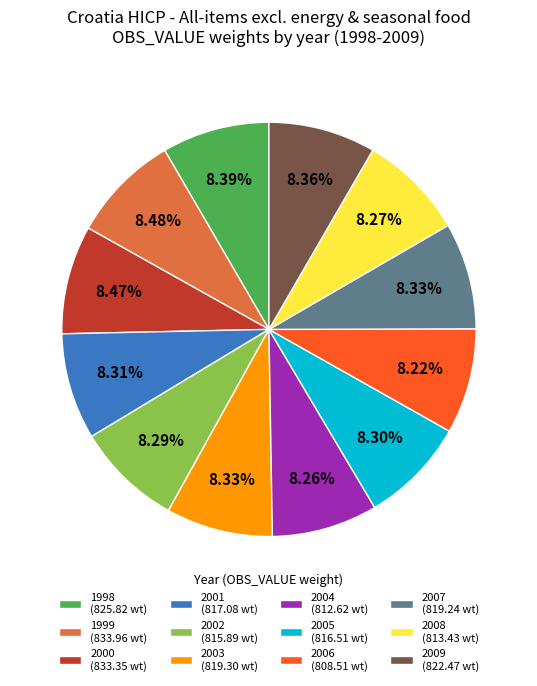

To the nearest percent, what is the average slice percentage?

8%